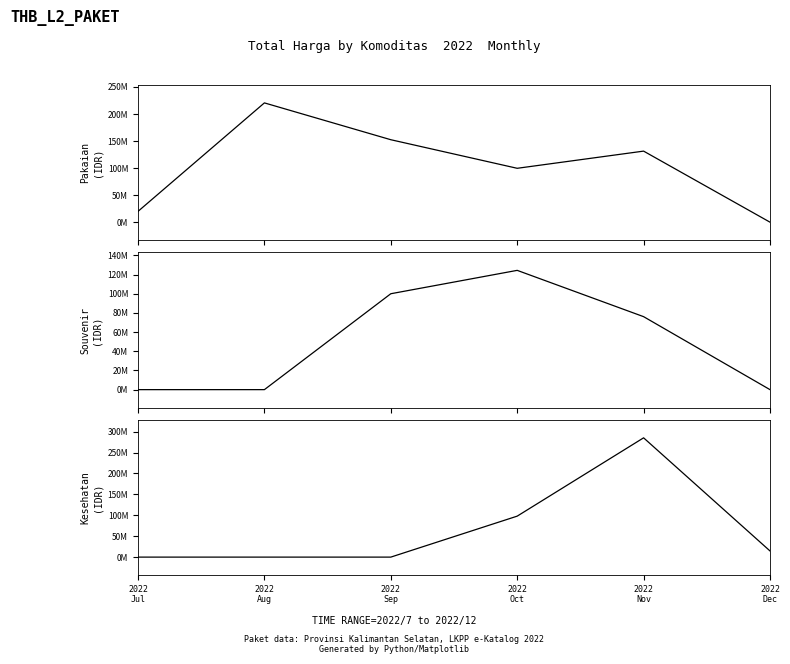

What are all the series names shown in the legend?

Total Harga (Pakaian), Total Harga (Souvenir), Total Harga (Kesehatan)